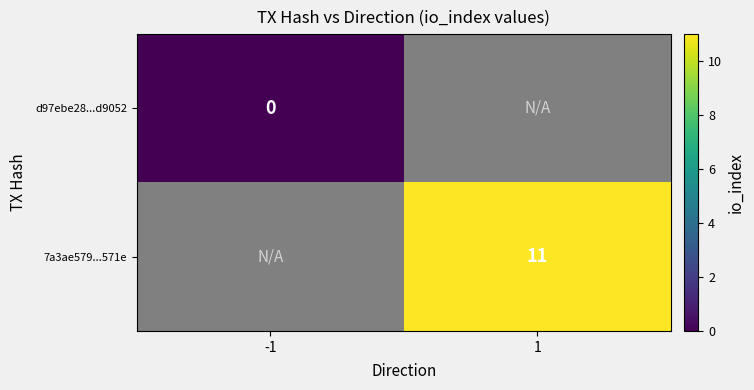

How many series are shown in this chart?

2